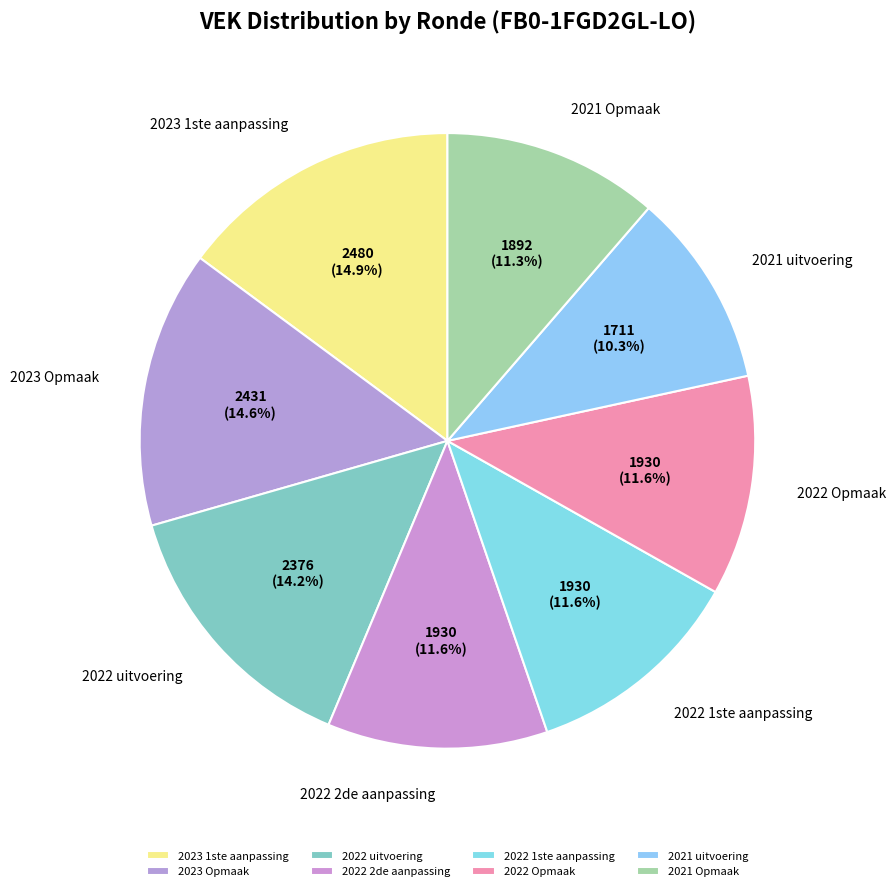

To the nearest percent, what is the difference between the largest and smallest slice percentages?

5%